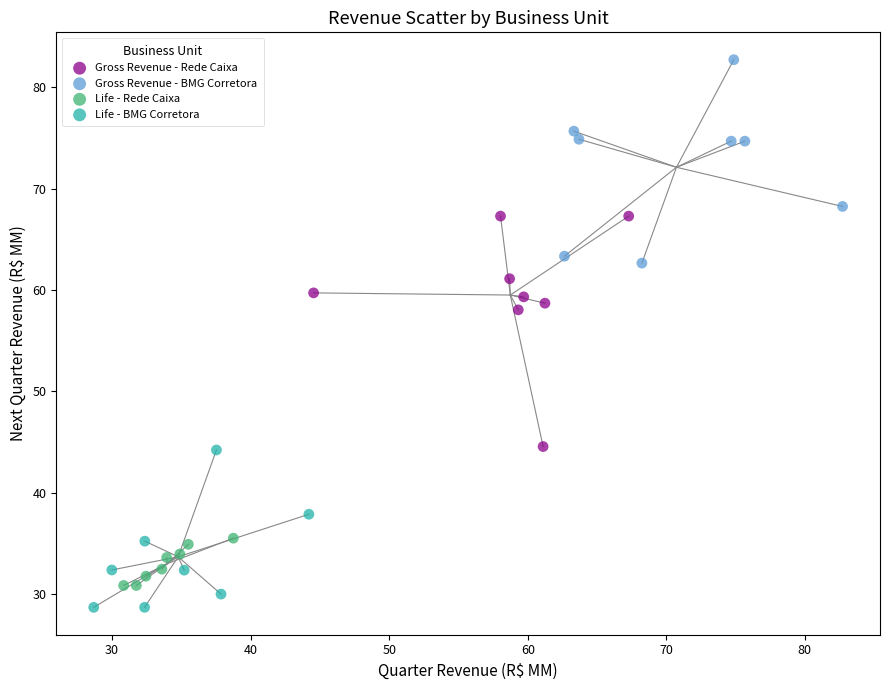

Which series contains the highest Y value?

Gross Revenue - BMG Corretora